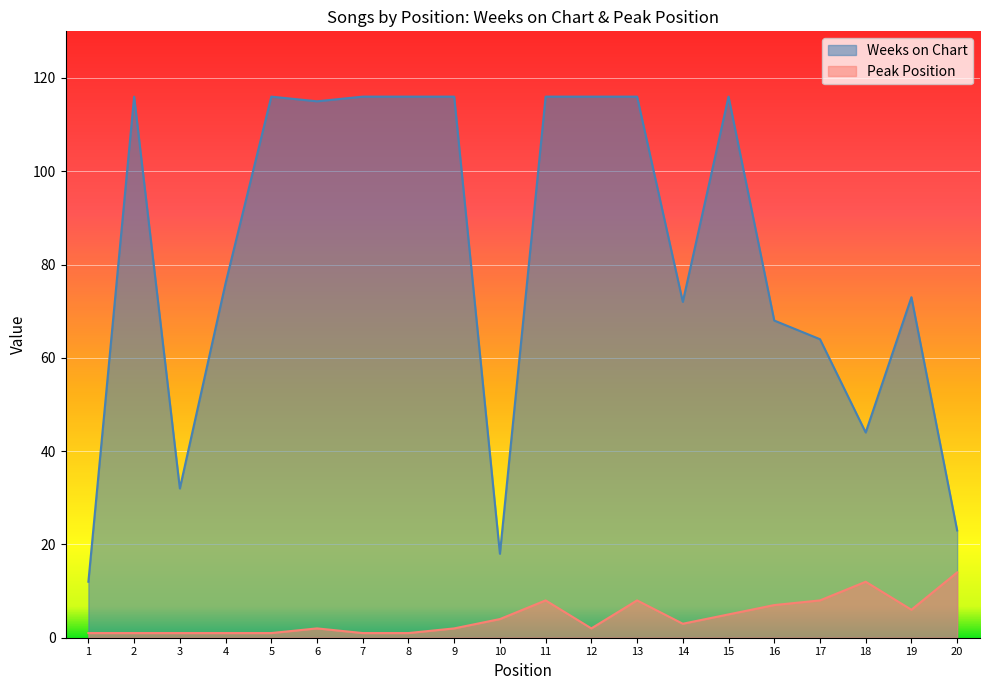

Reading left to right, extract all data points from this chart.

Weeks on Chart: 12	116	32	76	116	115	116	116	116	18	116	116	116	72	116	68	64	44	73	23
Peak Position: 1	1	1	1	1	2	1	1	2	4	8	2	8	3	5	7	8	12	6	14